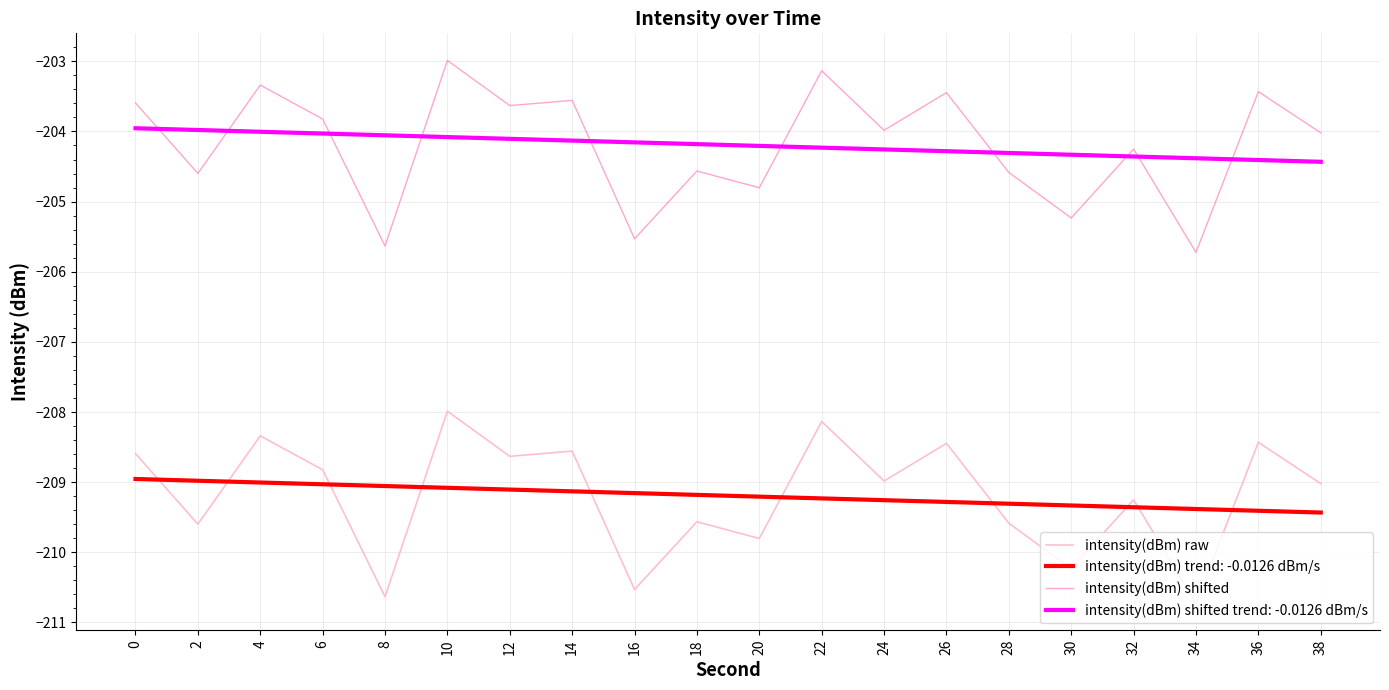

List the series in order of their peak value, lowest first.

intensity(dBm) trend: -0.0126 dBm/s, intensity(dBm) raw, intensity(dBm) shifted trend: -0.0126 dBm/s, intensity(dBm) shifted